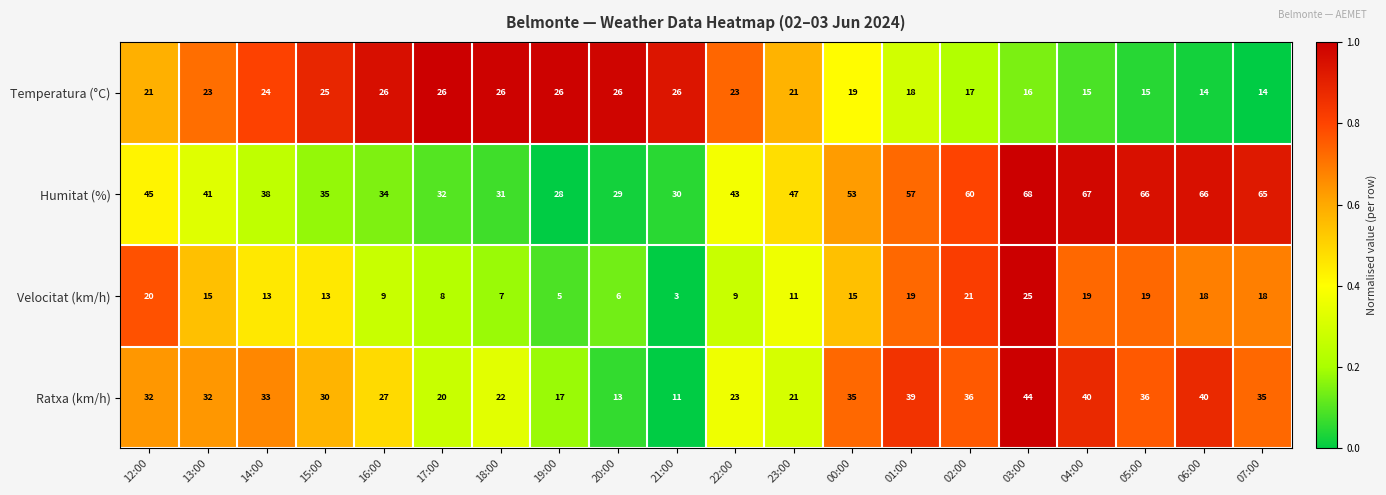

What value does the Velocitat (km/h) series have at 20:00, to the nearest 10?

10